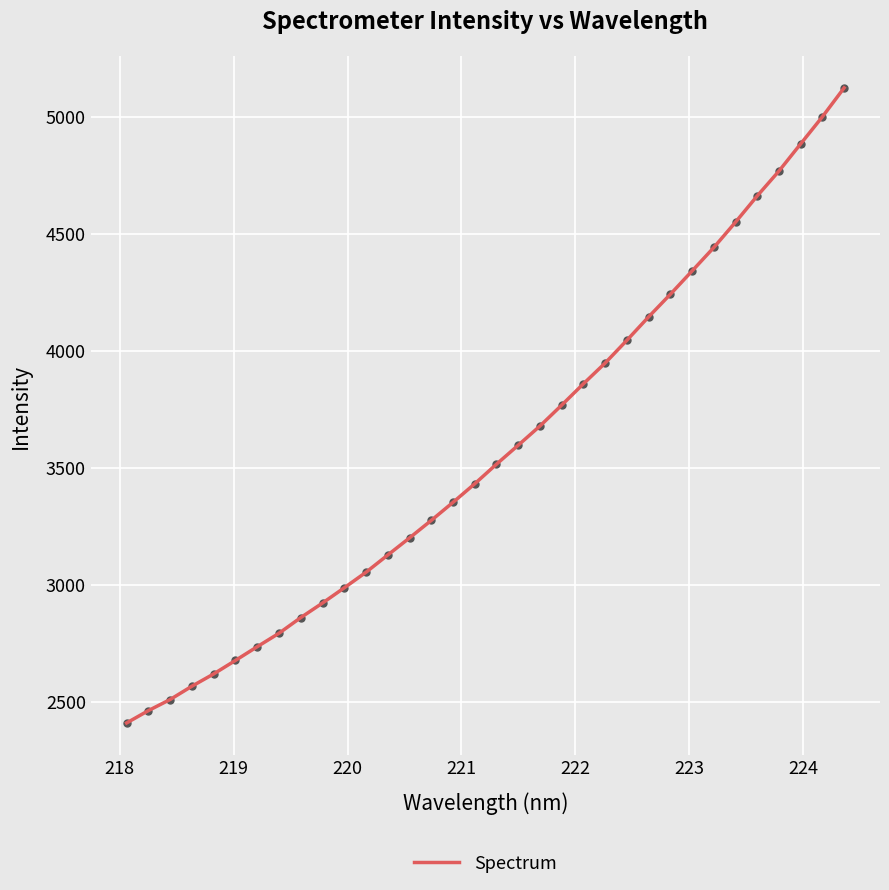

What is the smallest value displayed?

2408.8